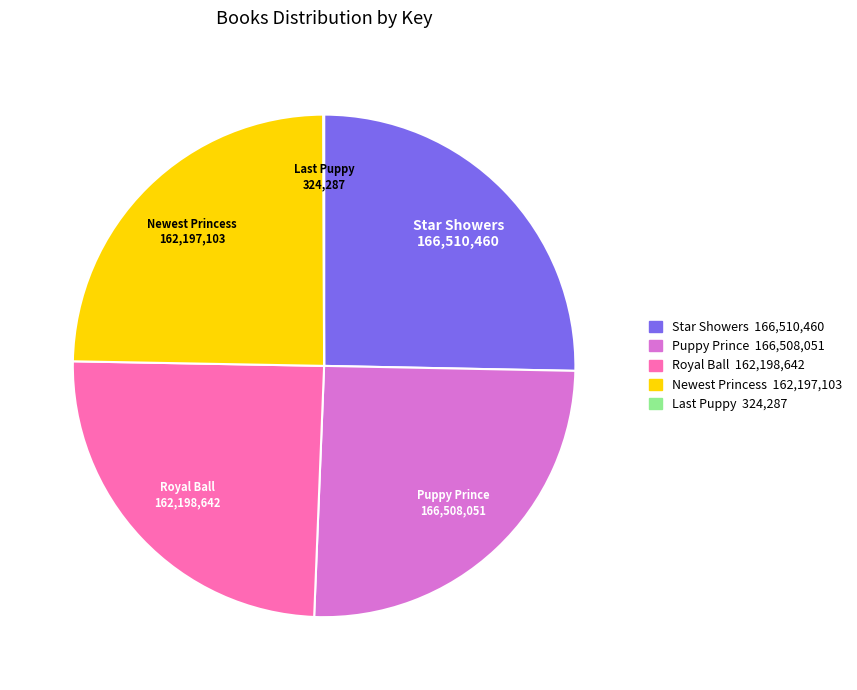

Is there any slice that represents more than half of the pie?

No